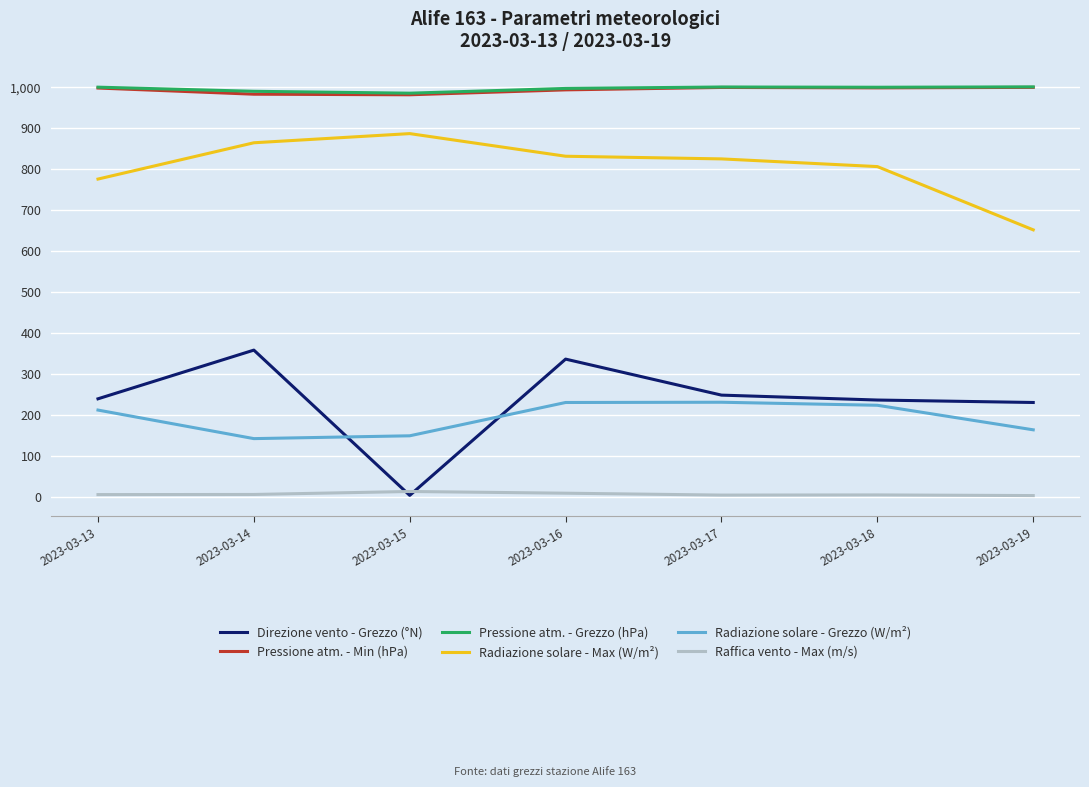

Is the value of Pressione atm. - Min (hPa) at 2023-03-18 greater than the value of Raffica vento - Max (m/s) at 2023-03-14?

Yes